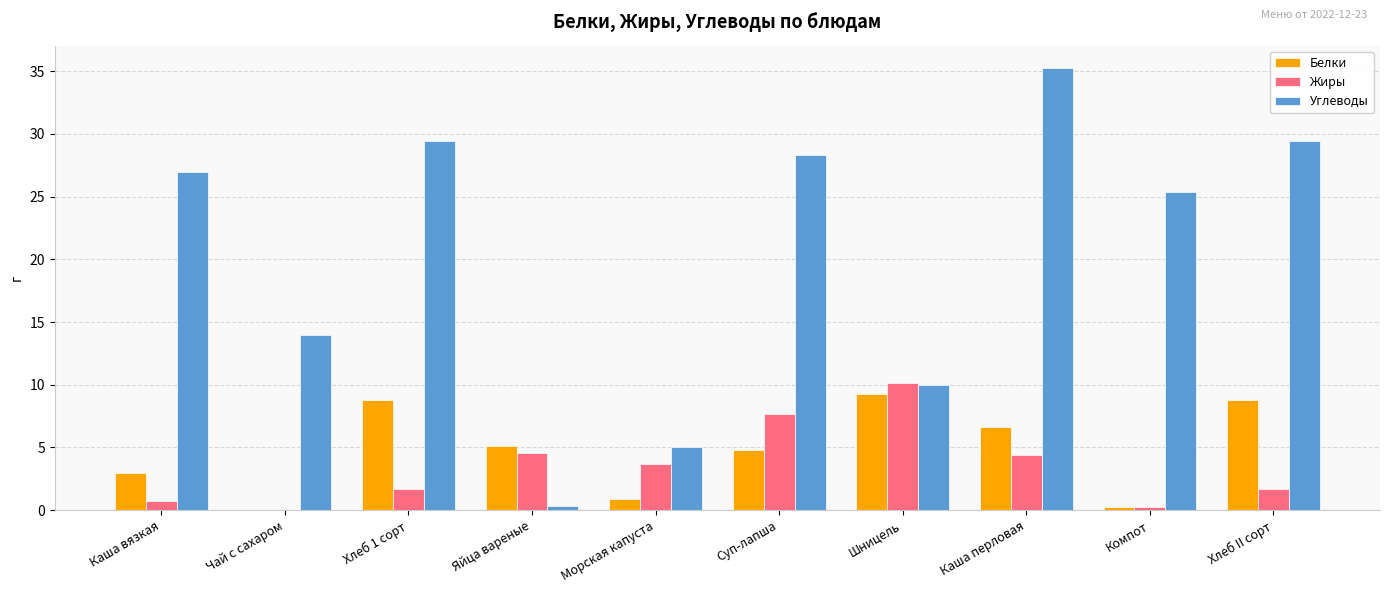

Which category has the highest value in the Углеводы series?

Каша перловая